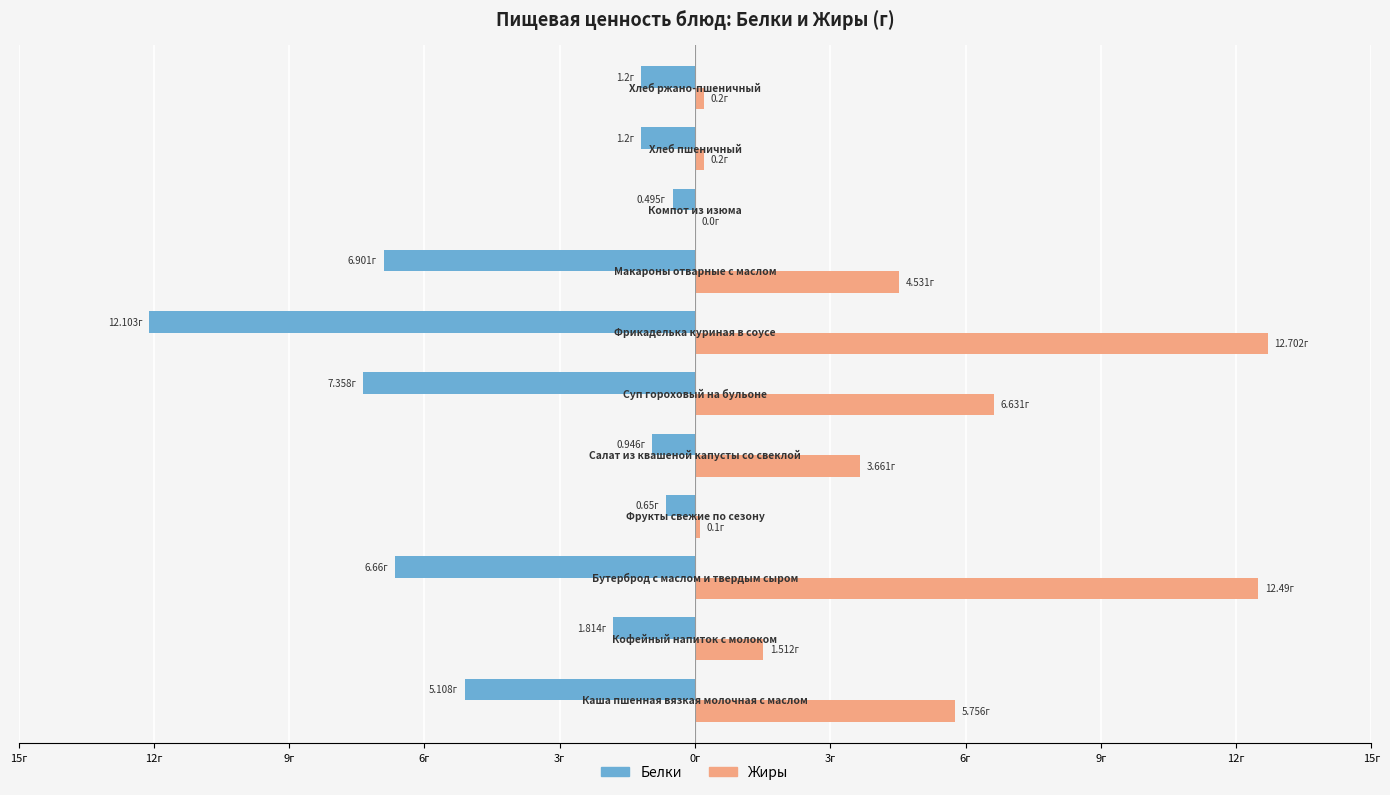

What is the average value of the Жиры series?

4.3